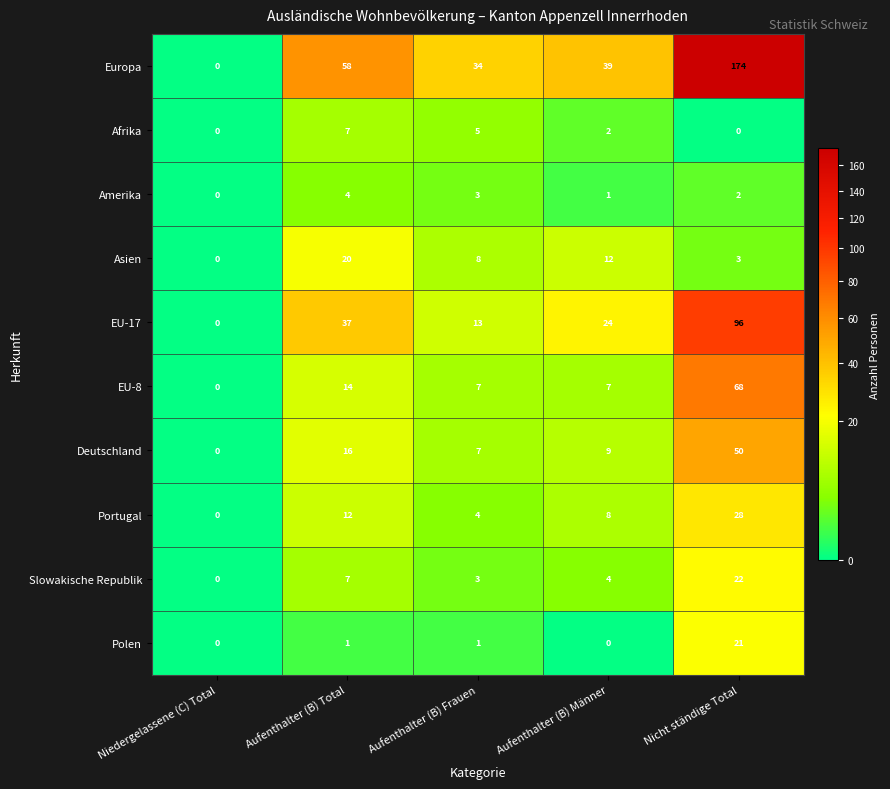

What is the difference between the maximum and minimum values in the Afrika series?

7